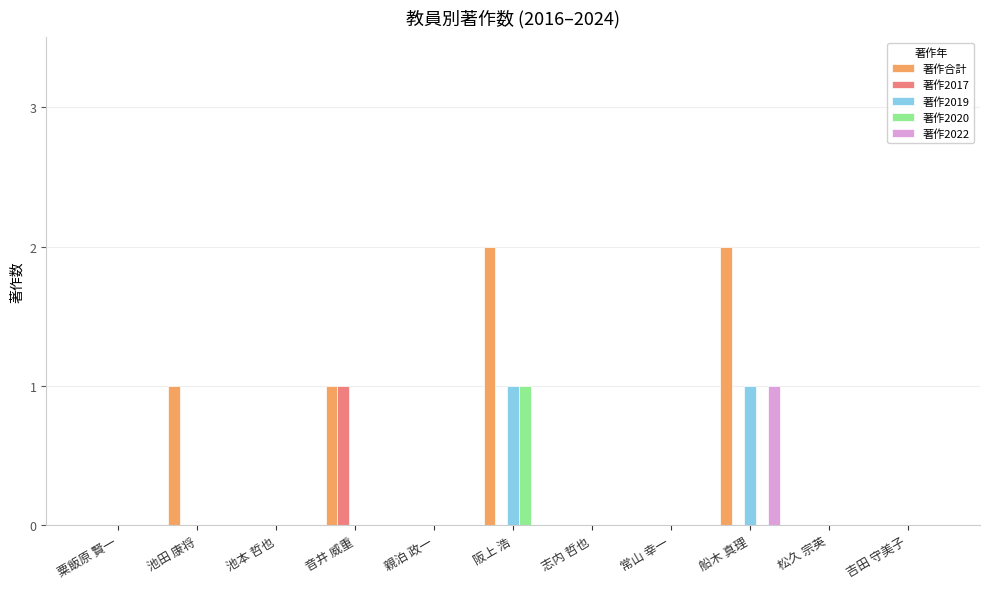

Which series has the largest total across all categories?

著作合計